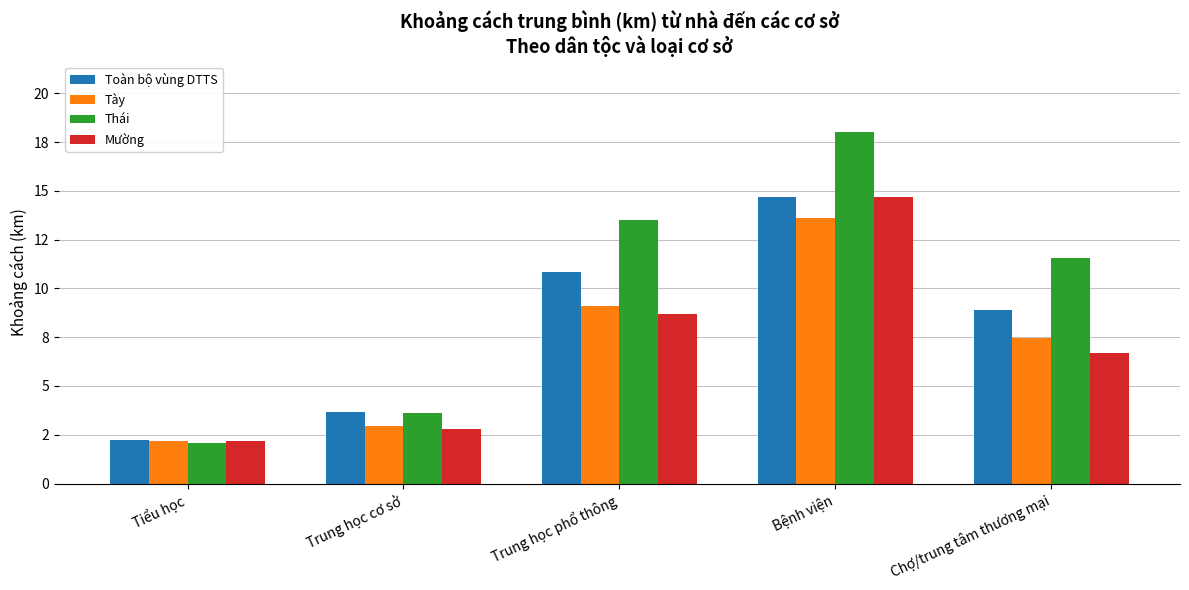

Which category has the lowest value in the Toàn bộ vùng DTTS series?

Tiểu học